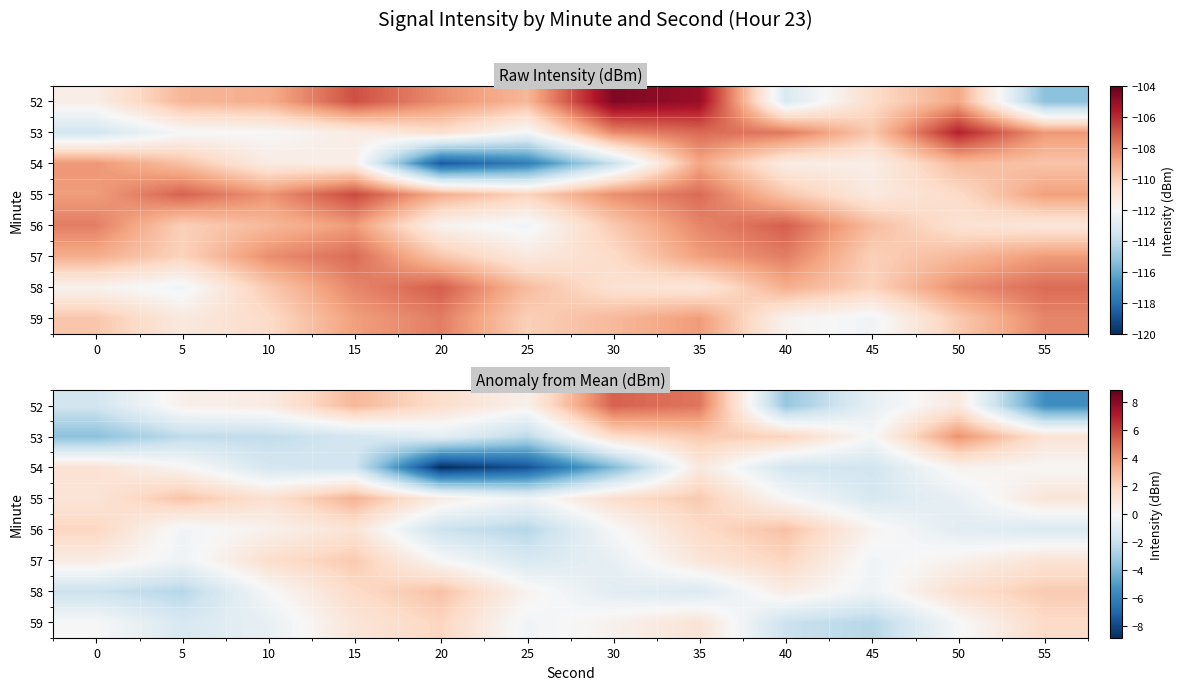

Where is 53 nearest to the value 0?

45